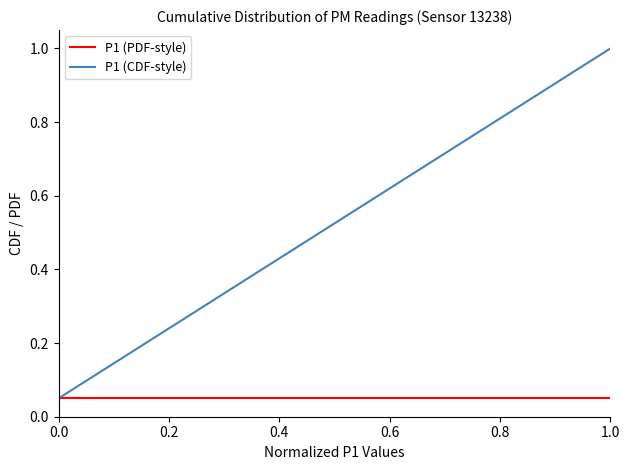

Which series has the largest total across all categories?

P1 (CDF-style)